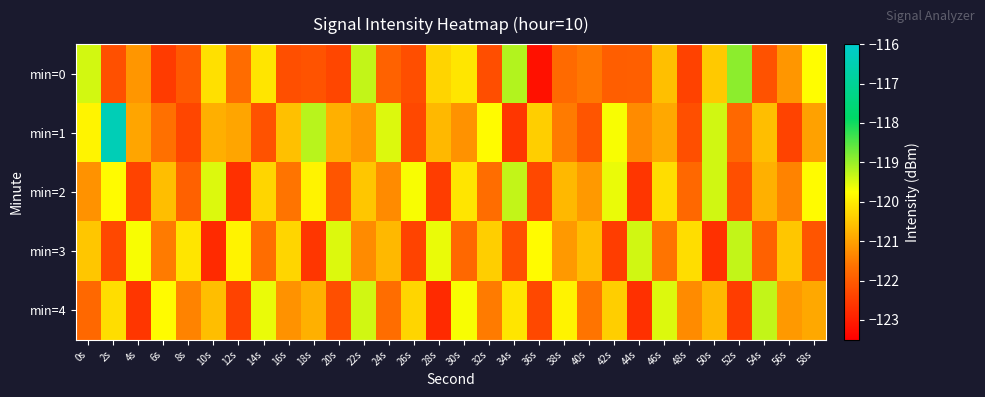

Which series has the largest total across all categories?

min=1